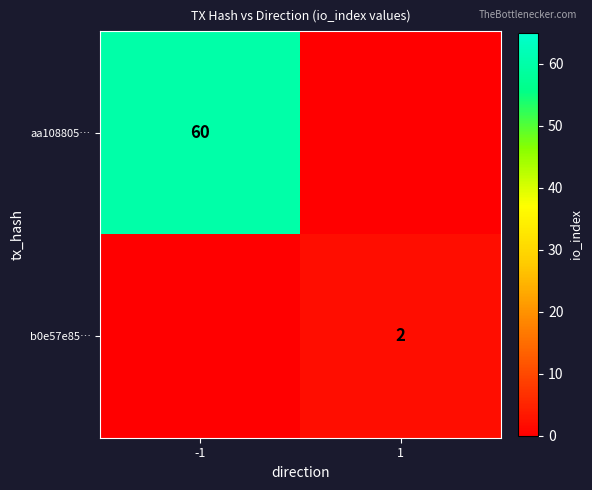

The value of aa108805… at -1 is 60. True or false?

True